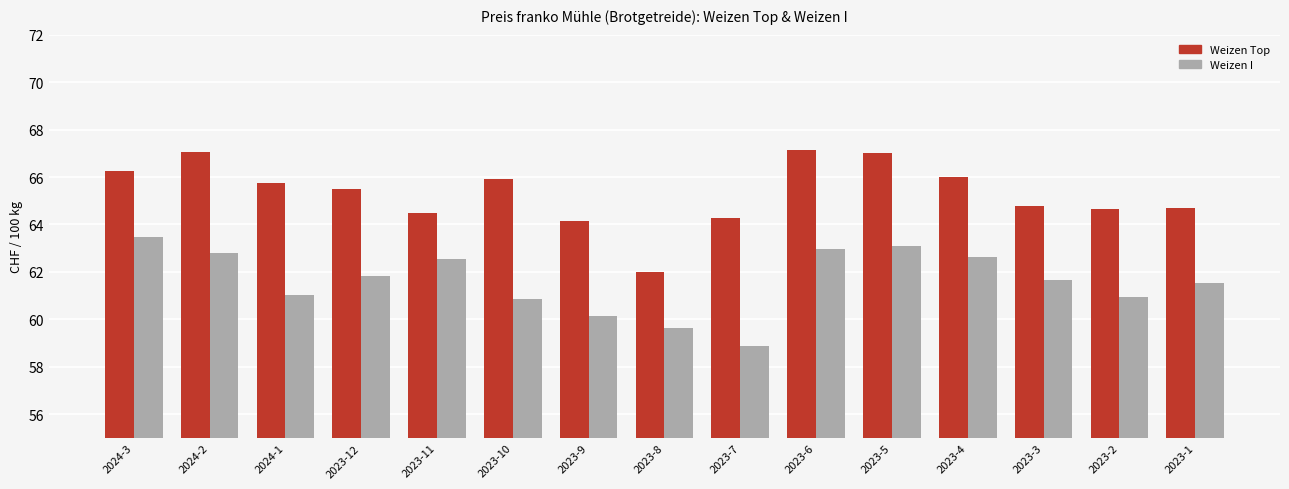

Read the Weizen Top value at 2023-9.

64.2